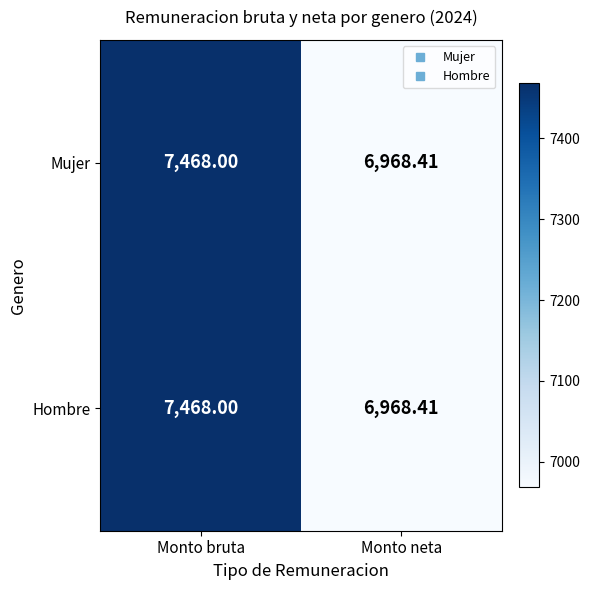

At which label does Mujer reach its peak?

Monto bruta